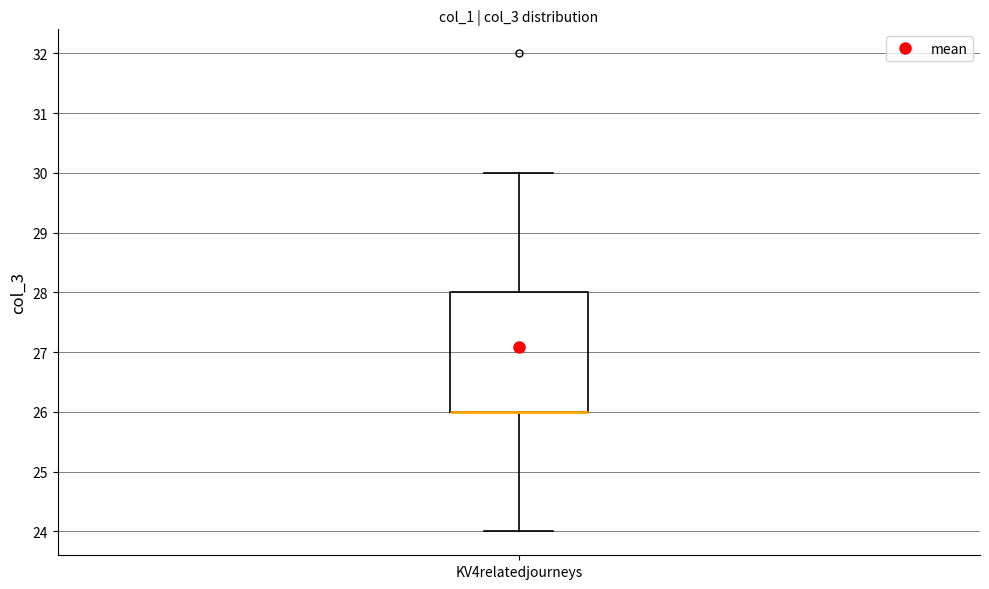

Where is the upper edge of the box for KV4relatedjourneys on the y-axis? The values are not printed on the chart, so give them approximately, as read against the axis.

28